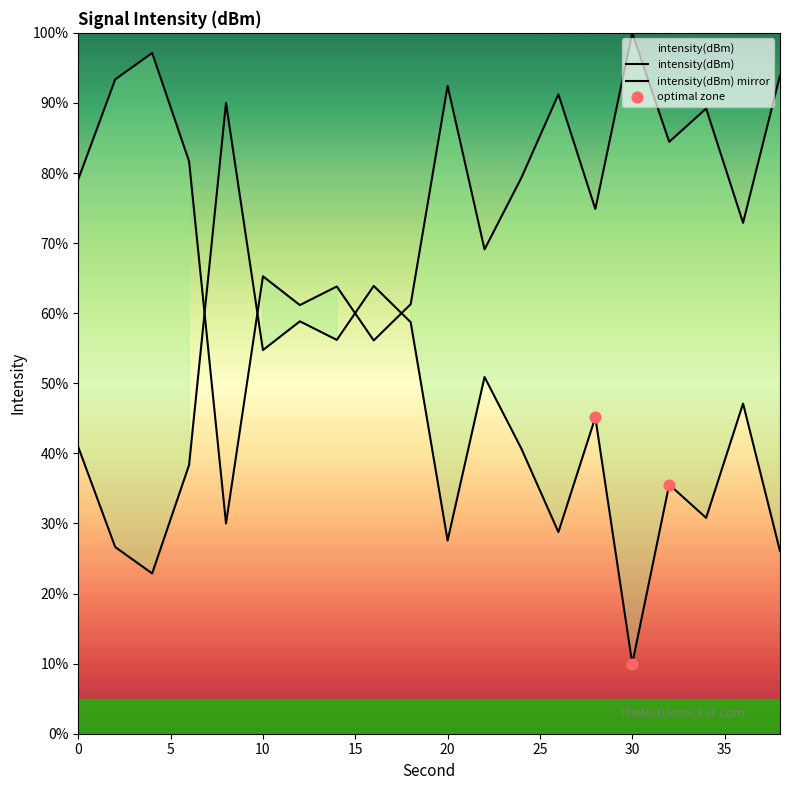

Between 24 and 26, which is larger?

24